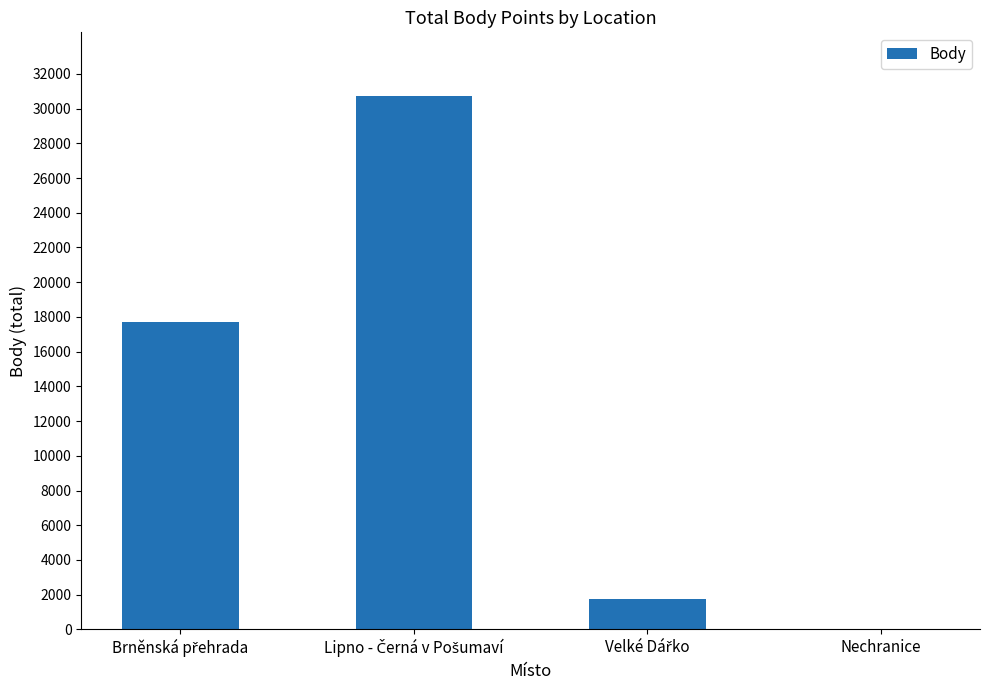

What is the sum of all values?

50189